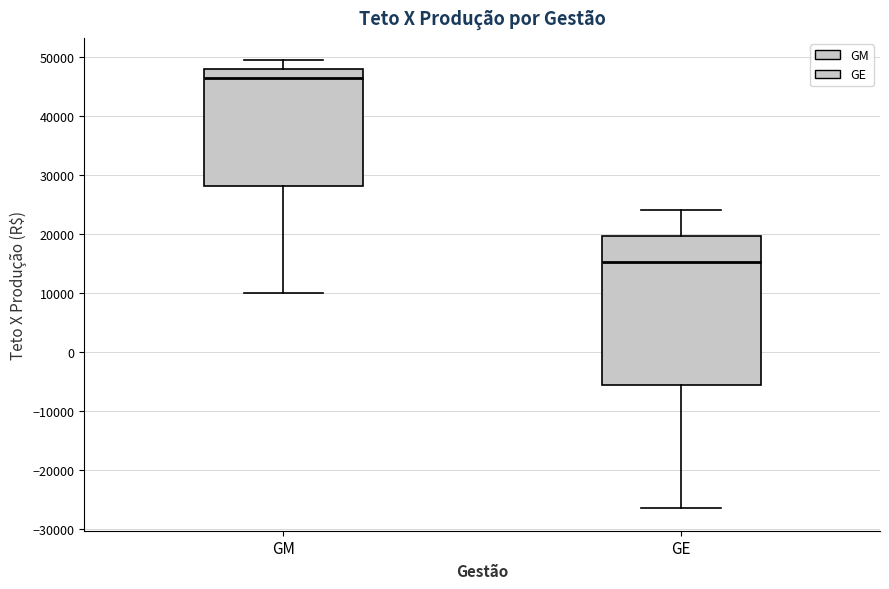

Reading left to right, read every box against the y-axis: the position of its median line, the range the box covers, and the ends of its whiskers. The values are not printed on the chart, so give them approximately, as read against the axis.

GM: median 46000, box 28000 to 48000, whiskers 10000 to 49000
GE: median 15000, box -6000 to 20000, whiskers -27000 to 24000